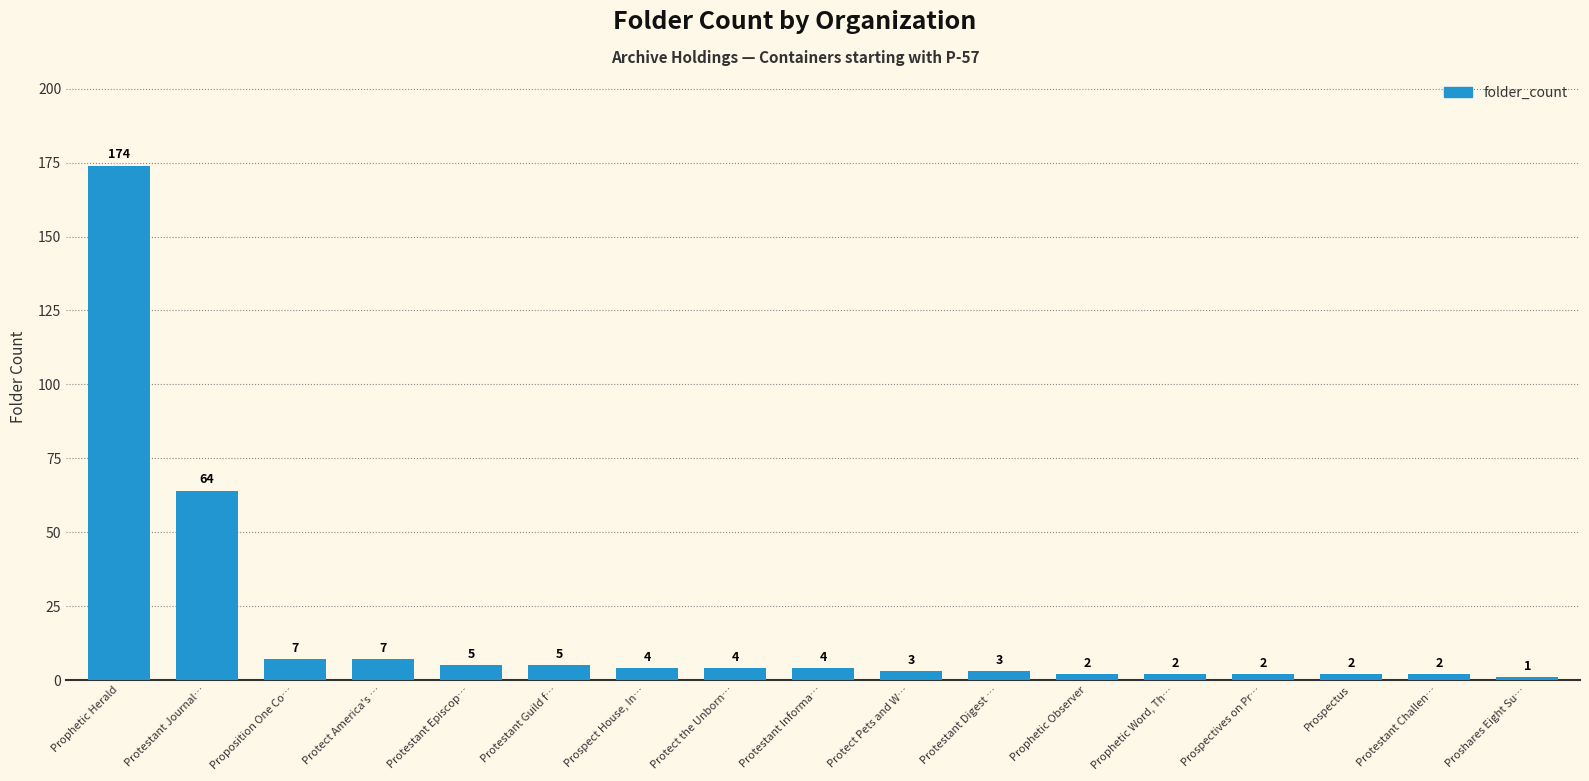

What is the average value?

17